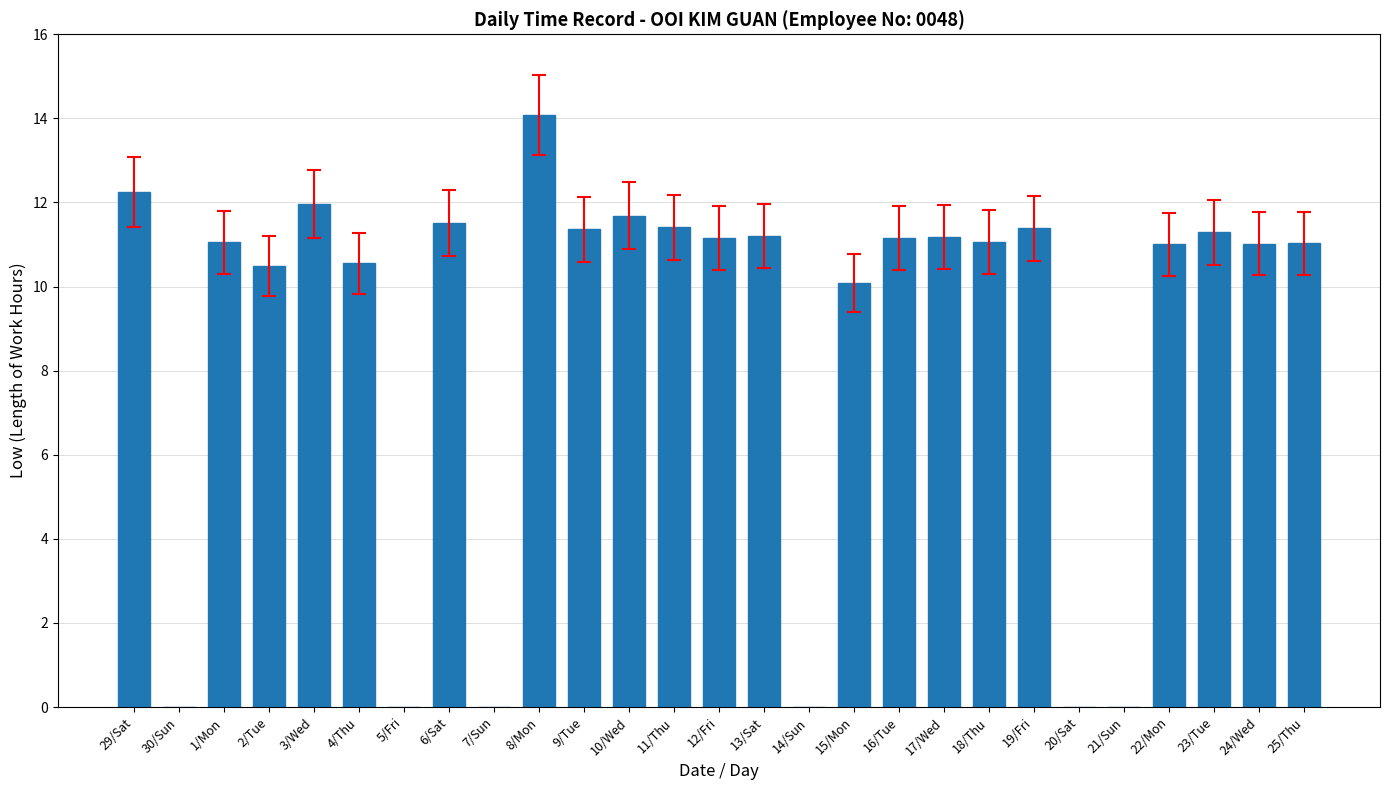

What value does the data have at 25/Thu?

11.0